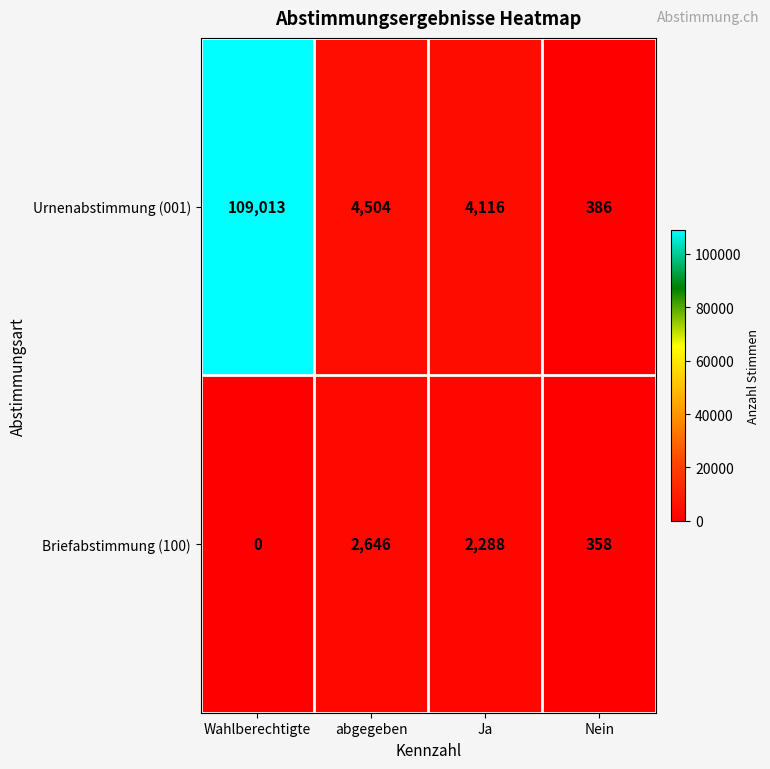

Rank the series by their average value, from highest to lowest.

Urnenabstimmung (001), Briefabstimmung (100)